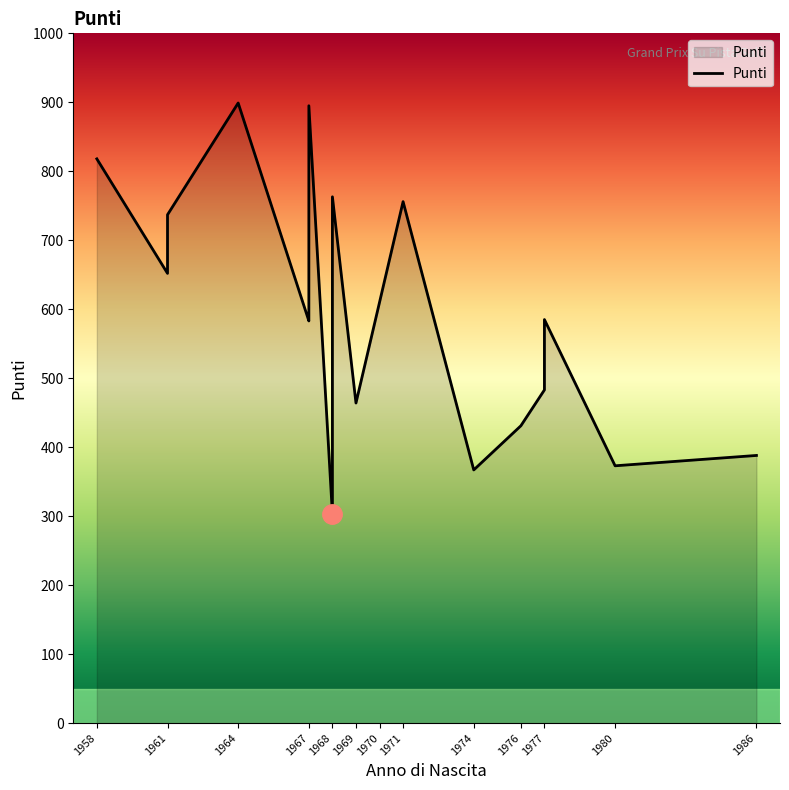

At which category does the chart reach its minimum across all series?

1968